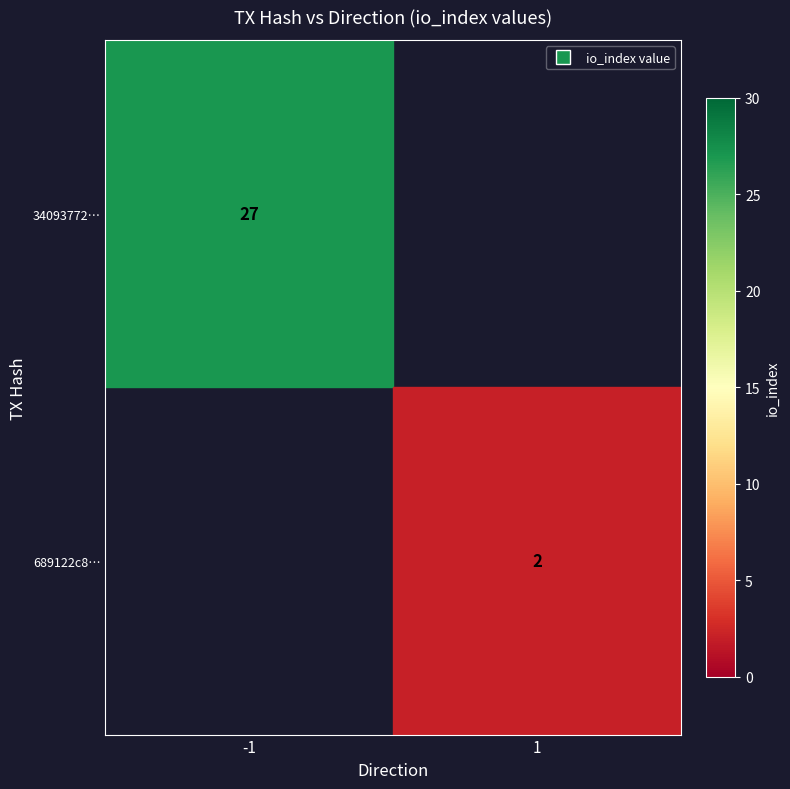

Which series has the largest range (max minus min)?

34093772…